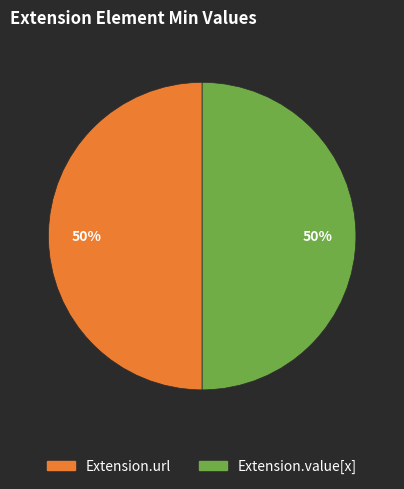

To the nearest percent, what is the average slice percentage?

50%